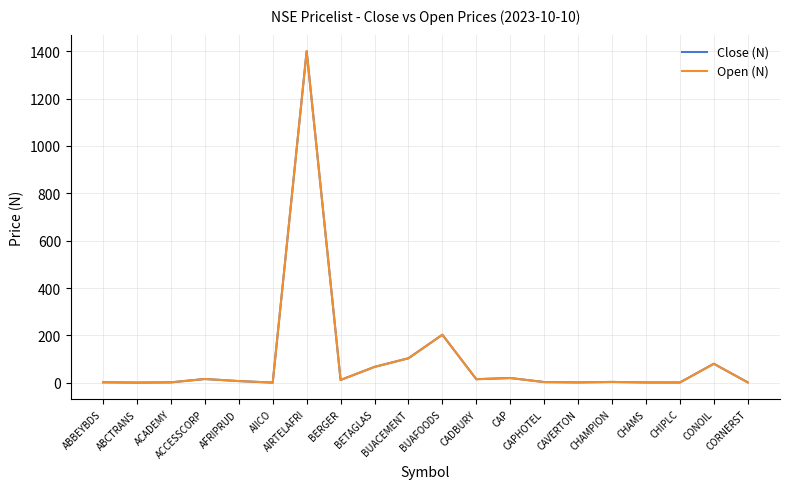

What is the greatest value displayed?

1400.1